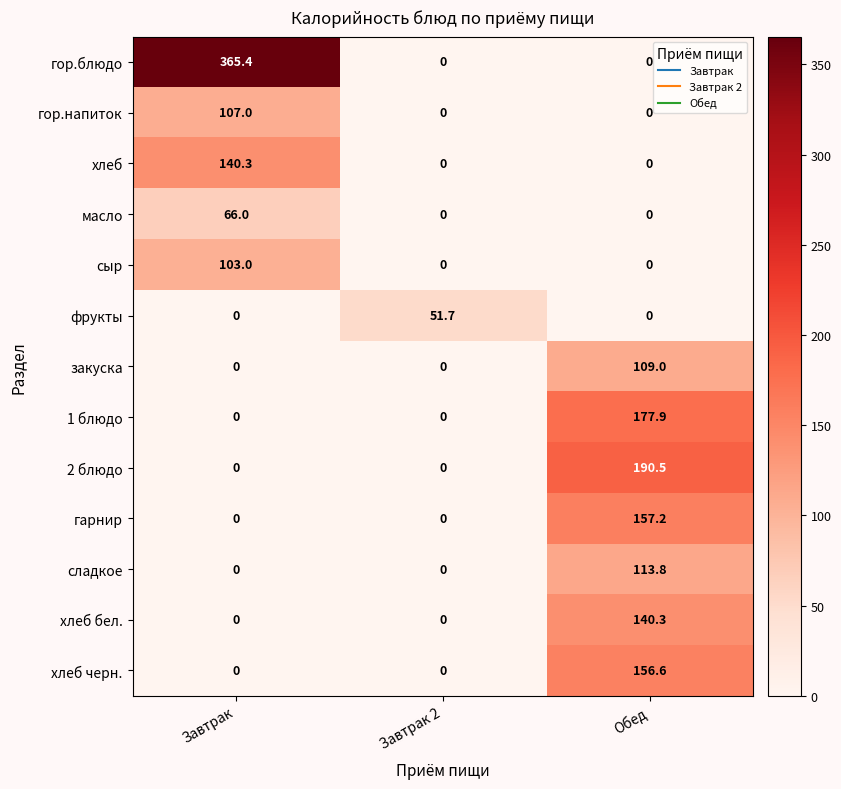

What is the difference between the maximum and minimum values in the сладкое series?

113.8